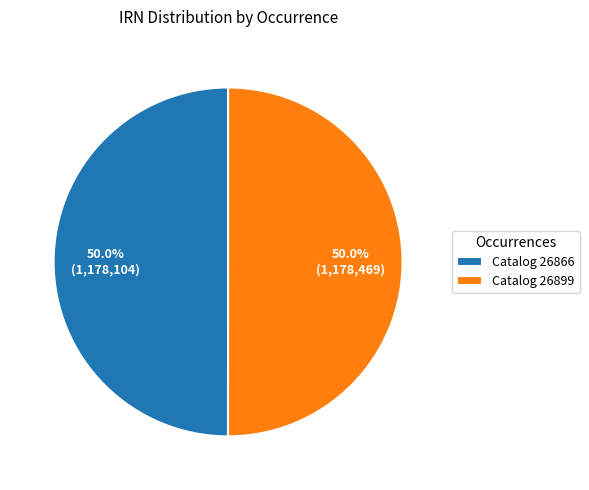

How many slices are in this pie chart?

2